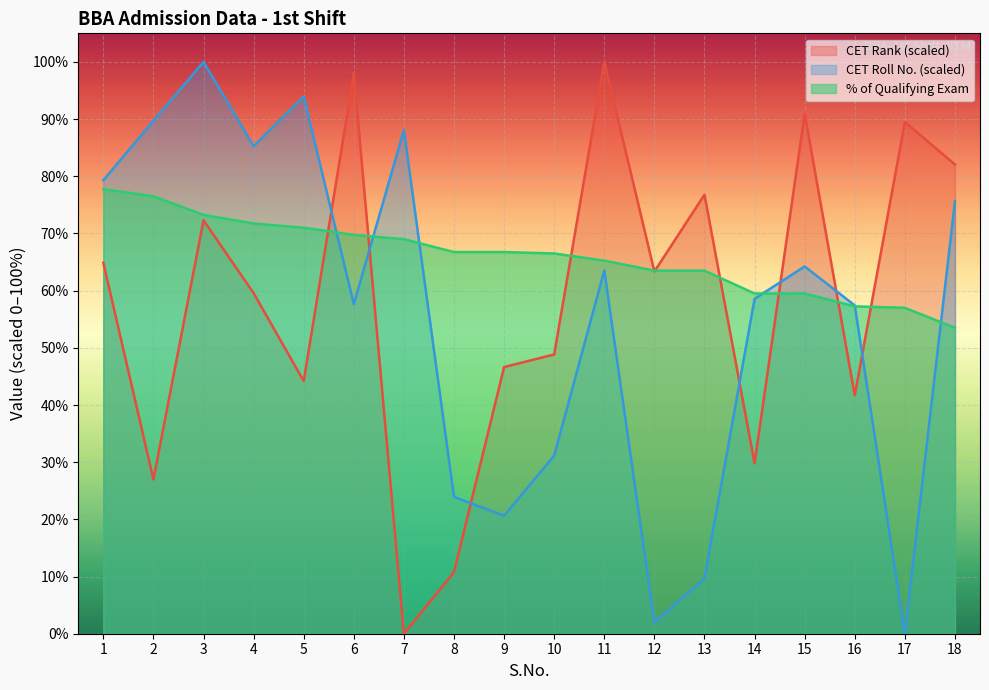

Reading right to left, extract all data points from this chart.

CET Rank: 18=82.1	17=89.5	16=41.7	15=91.0	14=29.8	13=76.8	12=63.3	11=100.0	10=48.8	9=46.6	8=10.8	7=0.0	6=98.0	5=44.2	4=59.6	3=72.3	2=27.0	1=64.9
CET Roll No.: 18=75.6	17=0.0	16=57.4	15=64.2	14=58.6	13=9.7	12=2.0	11=63.5	10=31.1	9=20.6	8=23.9	7=88.1	6=57.7	5=93.9	4=85.3	3=100.0	2=89.7	1=79.3
% of Qualifying Exam: 18=53.5	17=57.0	16=57.2	15=59.5	14=59.5	13=63.5	12=63.5	11=65.2	10=66.5	9=66.8	8=66.8	7=69.0	6=69.8	5=71.0	4=71.8	3=73.2	2=76.5	1=77.8